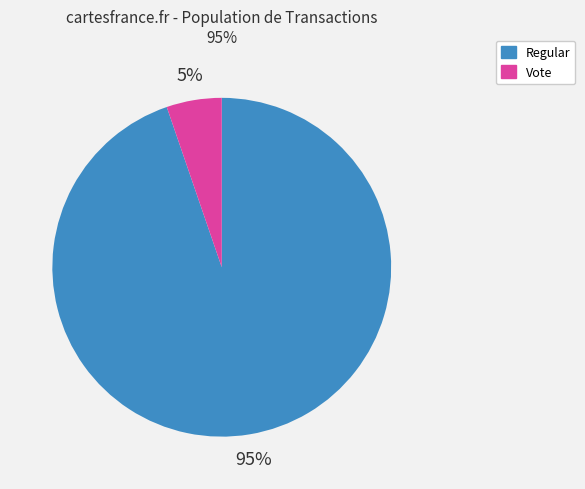

True or false: Regular accounts for 99% of the total.

False